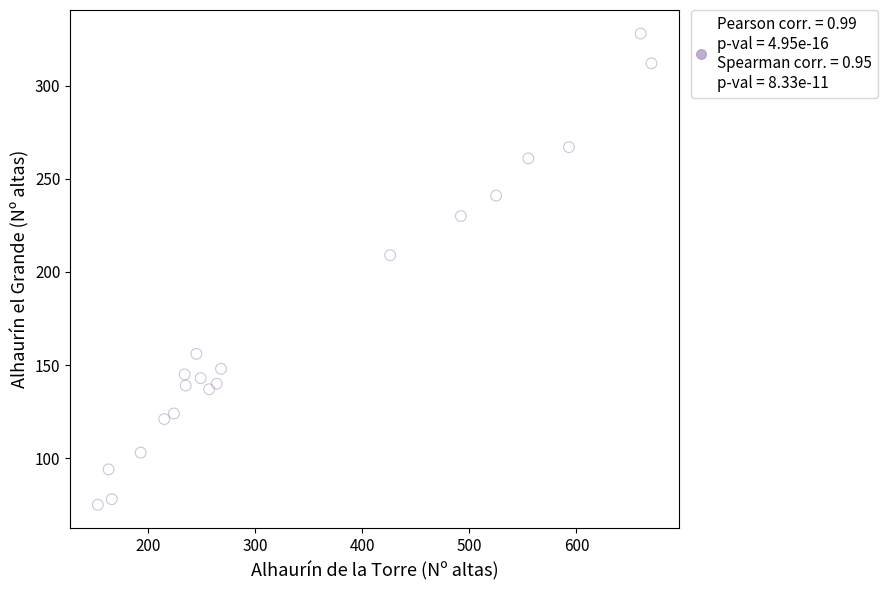

What is the range of Y values (max minus min)?

253